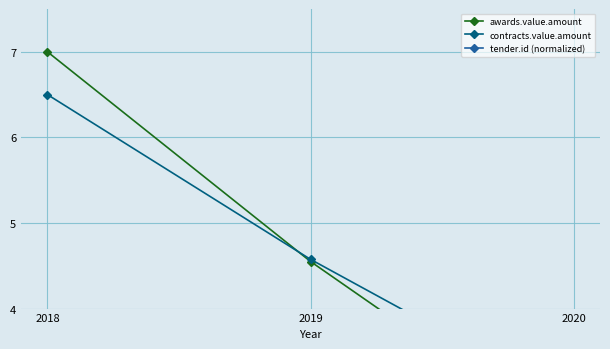

Which series has the largest total across all categories?

tender.id (normalized)